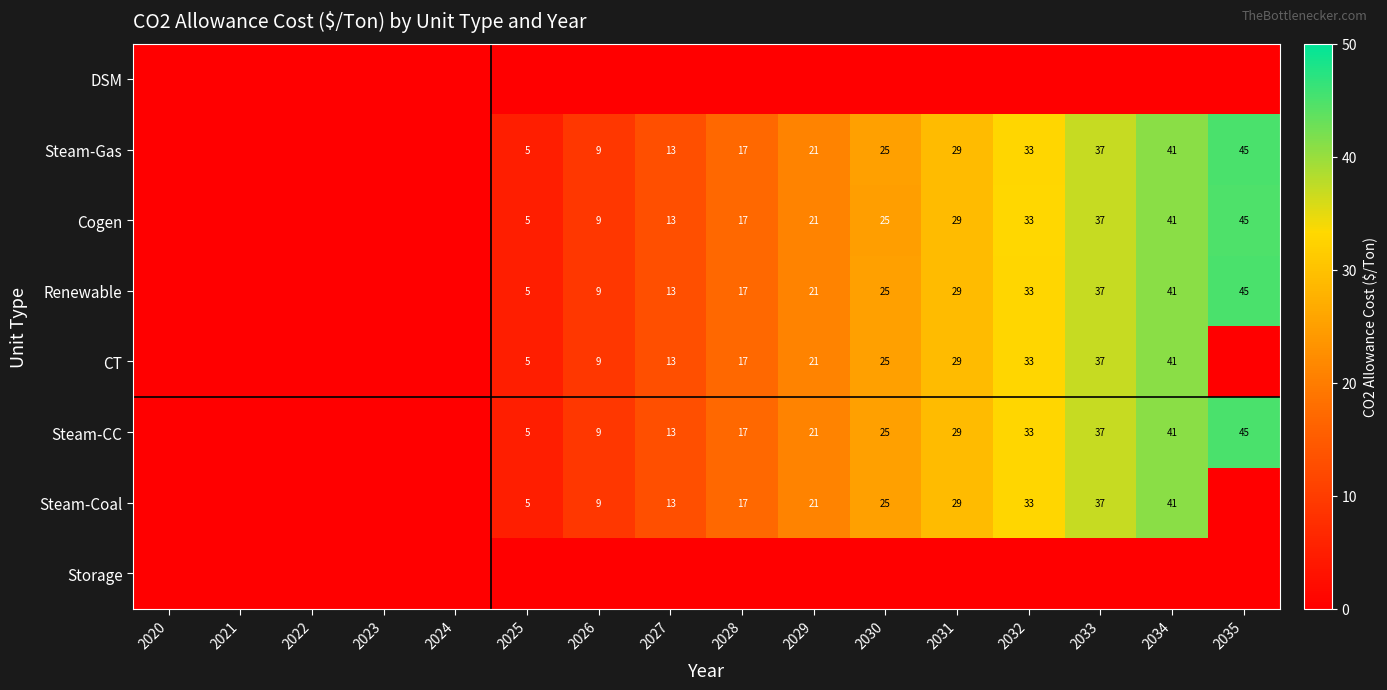

The Steam-CC series shows 14 at 2030. True or false?

False